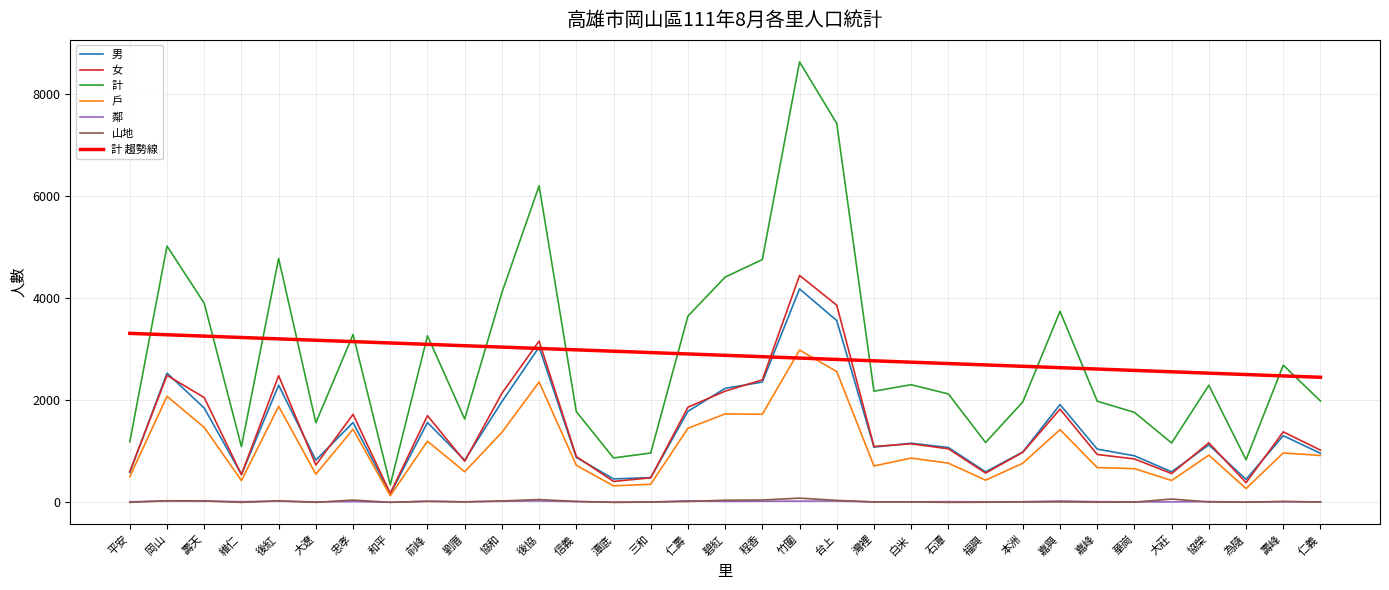

Which category has the lowest value in the 男 series?

和平